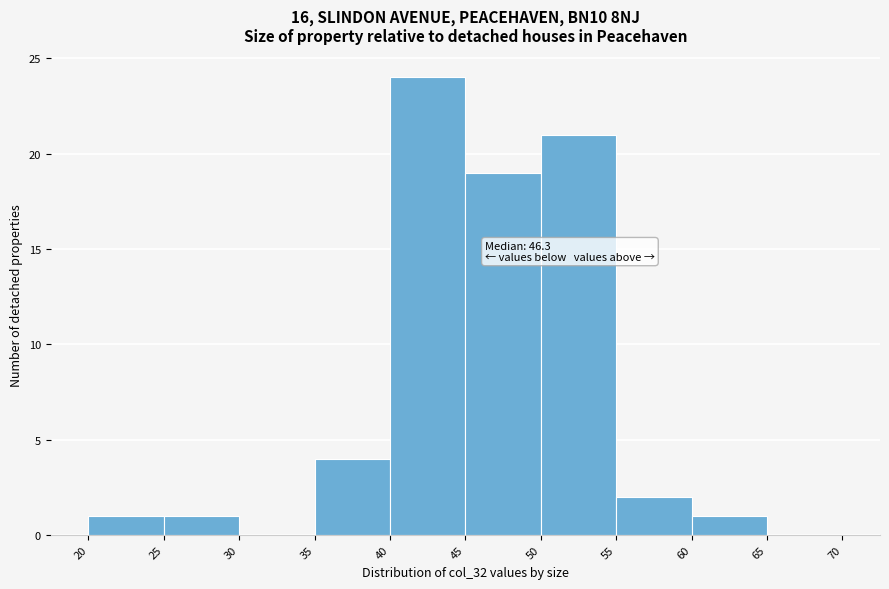

Over which range of the x-axis is the bar tallest?

40 to 45